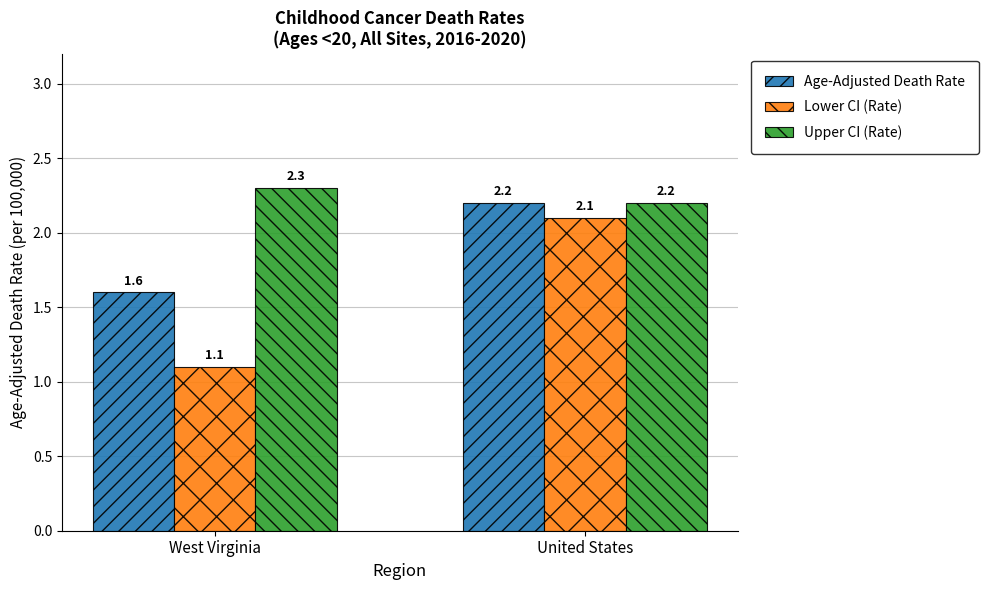

Where does the Lower CI (Rate) series first go above 2?

United States